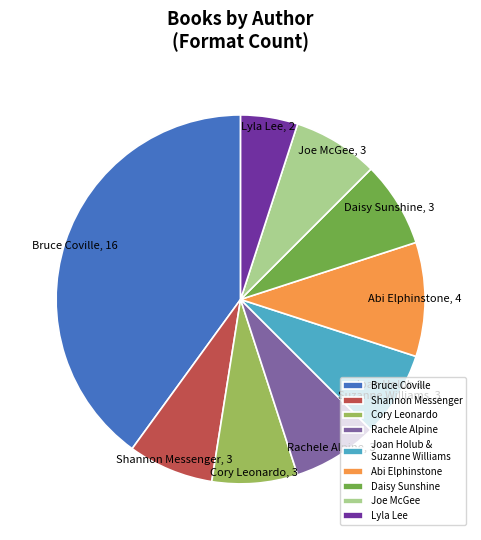

Combined, do Joan Holub & Suzanne Williams and Bruce Coville account for over 50%?

No